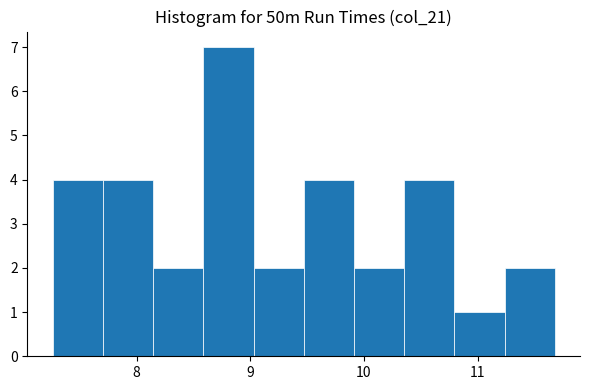

Which range on the x-axis has the tallest bar?

8.6 to 9.0